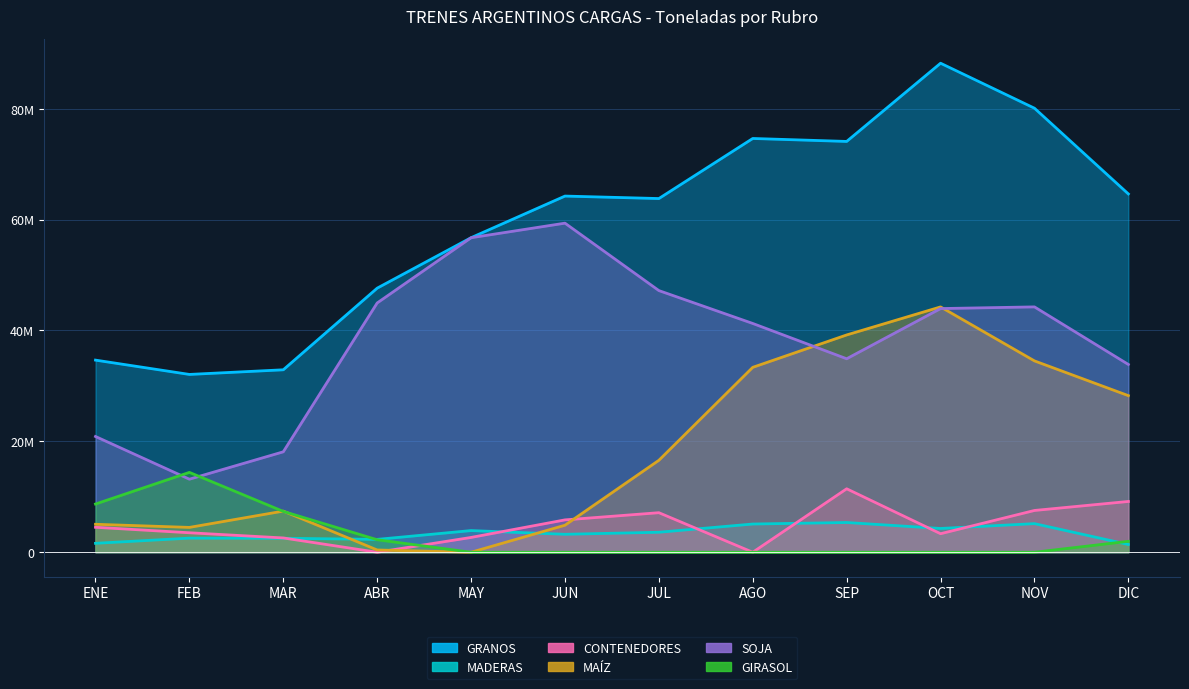

What is the difference between the second highest and minimum values in the SOJA series?

43546081.0